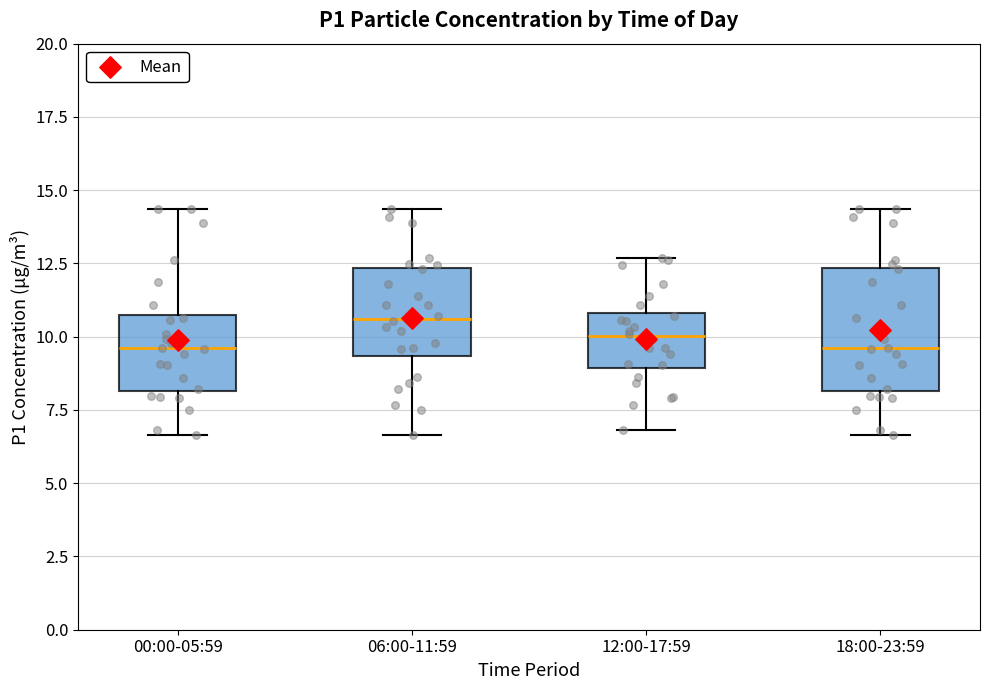

Where does the upper whisker of the box for 06:00-11:59 end on the y-axis? The values are not printed on the chart, so give them approximately, as read against the axis.

14.5